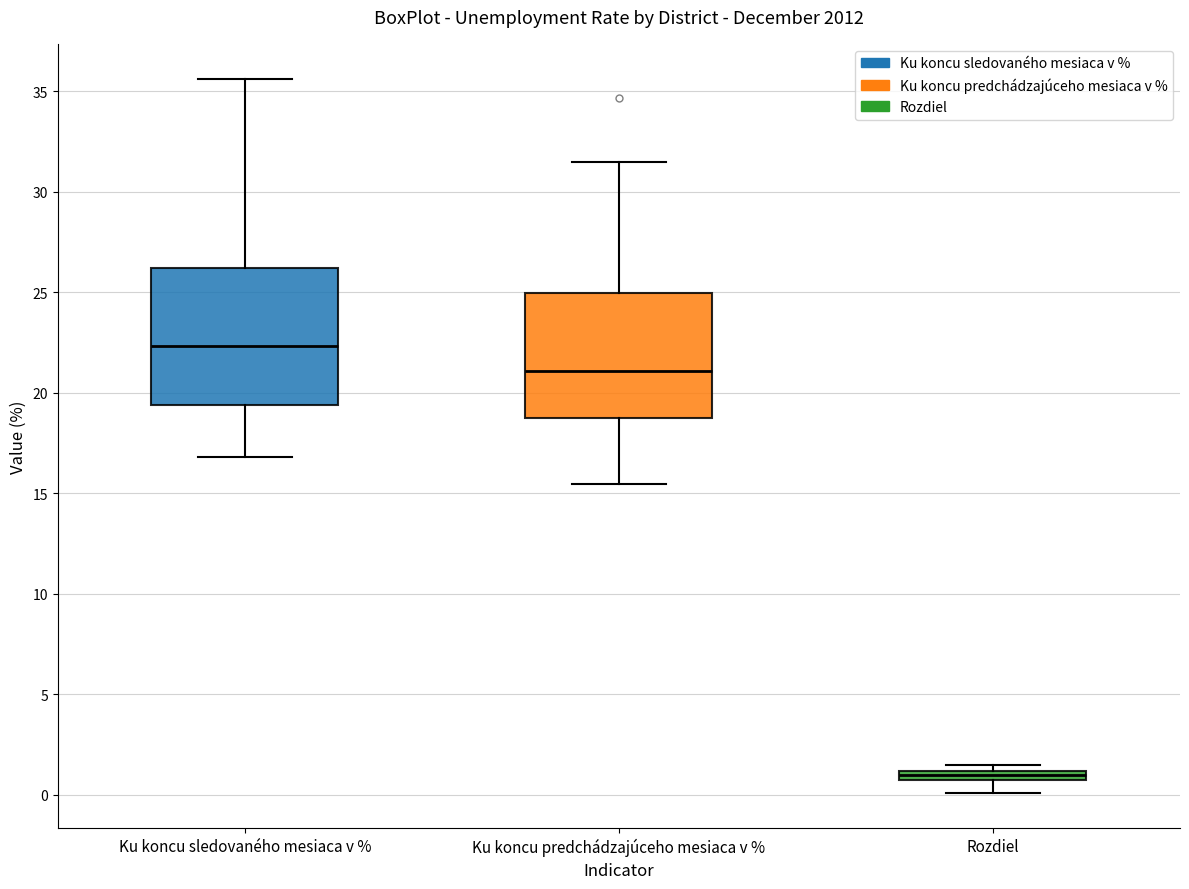

Where does the lower whisker of the box for Rozdiel end on the y-axis? The values are not printed on the chart, so give them approximately, as read against the axis.

0.0